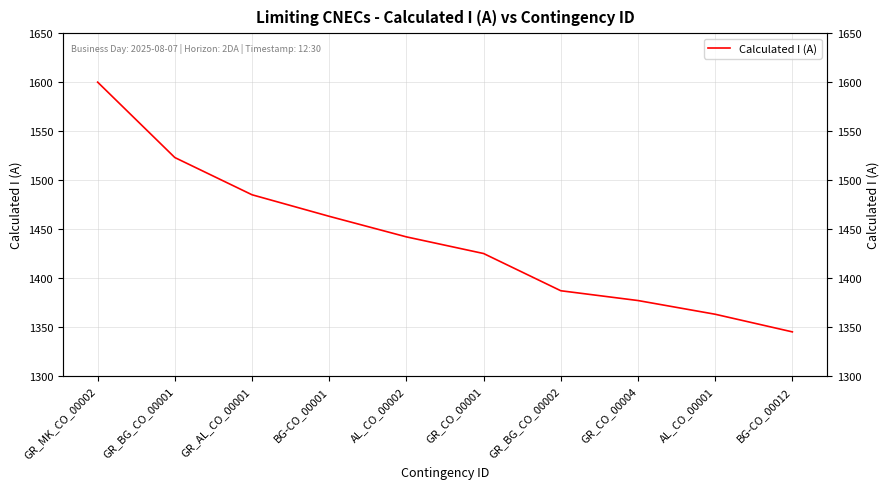

What is the maximum value shown in the chart?

1600